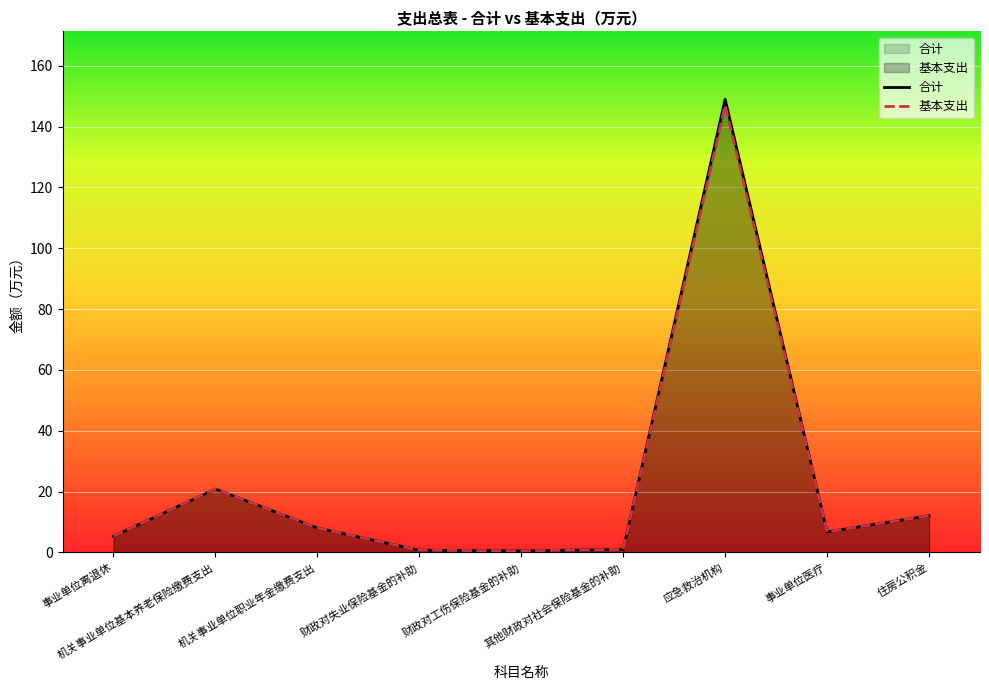

Where is the first local minimum for 合计?

财政对工伤保险基金的补助